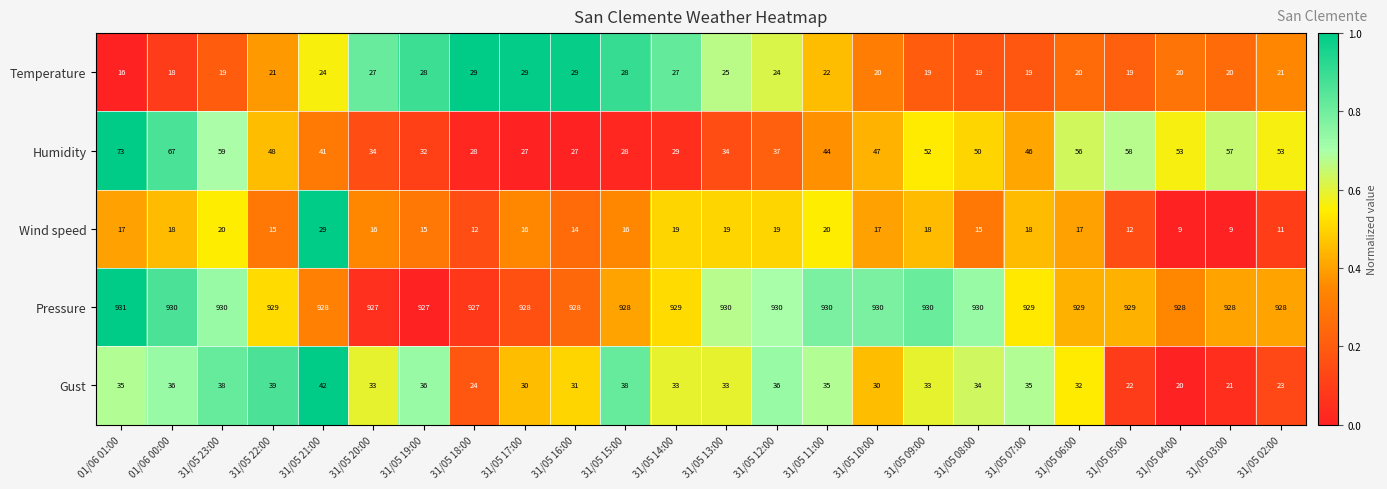

What is the approximate value of Pressure at 31/05 06:00?

929